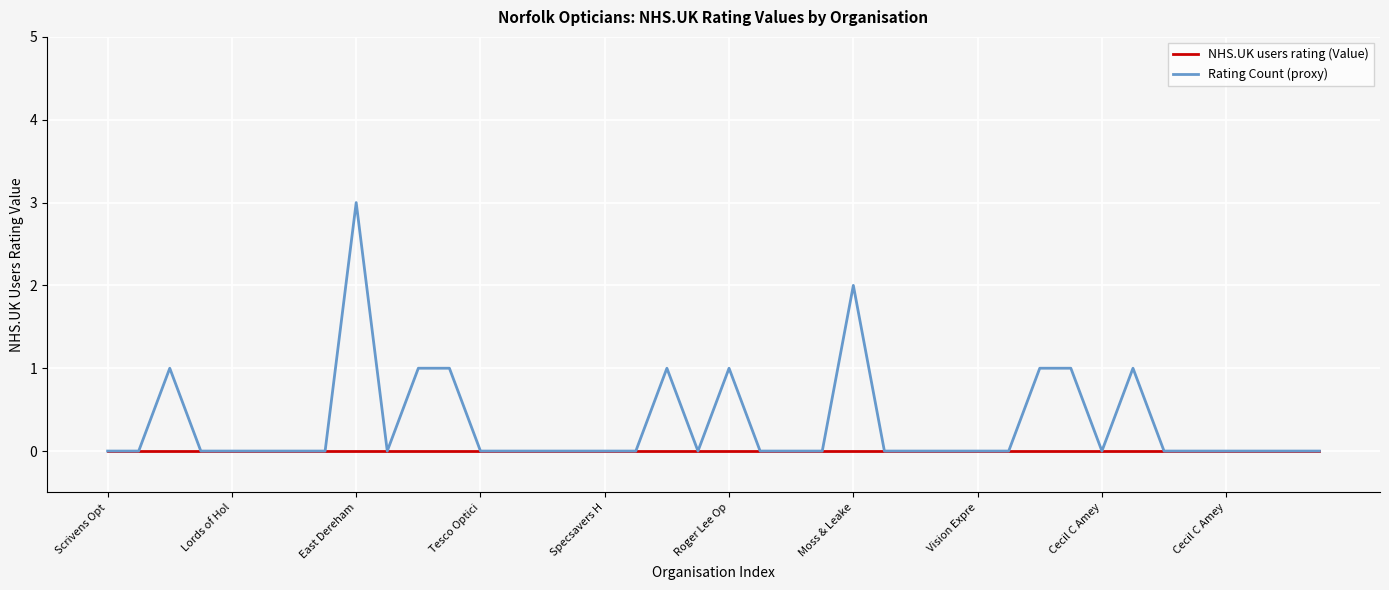

Does the chart have visible grid lines?

Yes